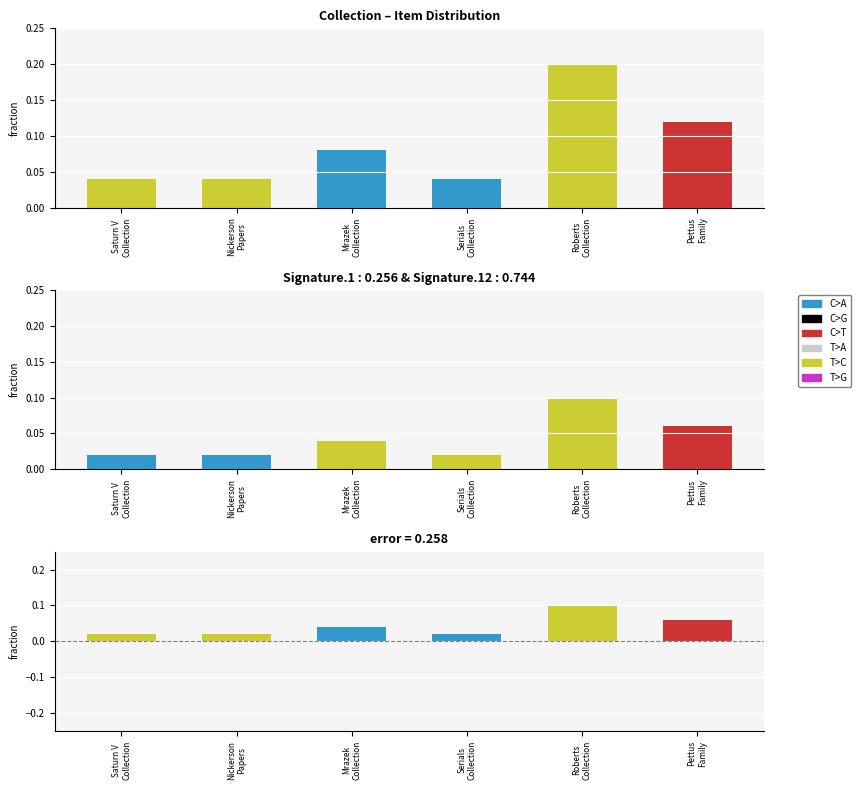

List the labels in order of T>A value, smallest first.

4, 2, 5, 1, 3, 0